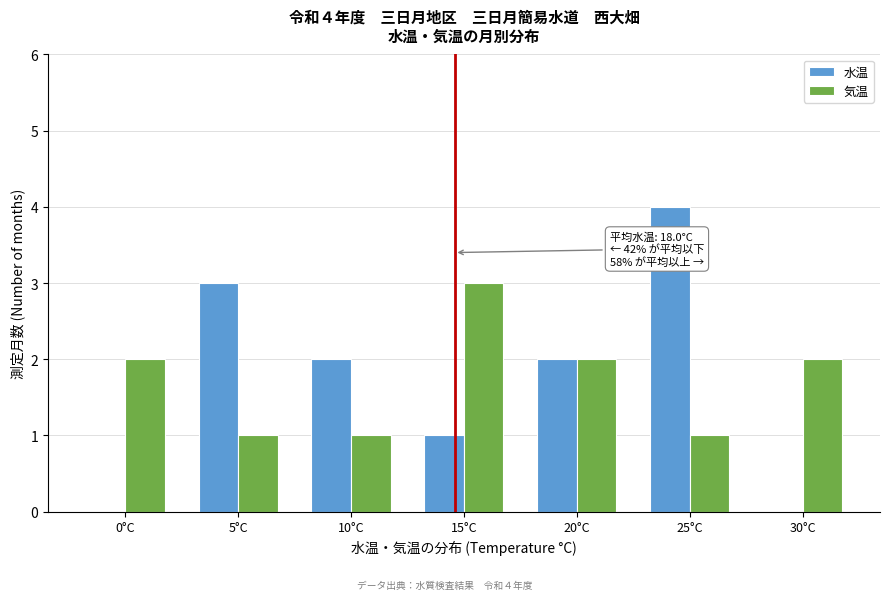

Reading right to left, extract all data points from this chart.

水温: 30°C=0	25°C=4	20°C=2	15°C=1	10°C=2	5°C=3	0°C=0
気温: 30°C=2	25°C=1	20°C=2	15°C=3	10°C=1	5°C=1	0°C=2